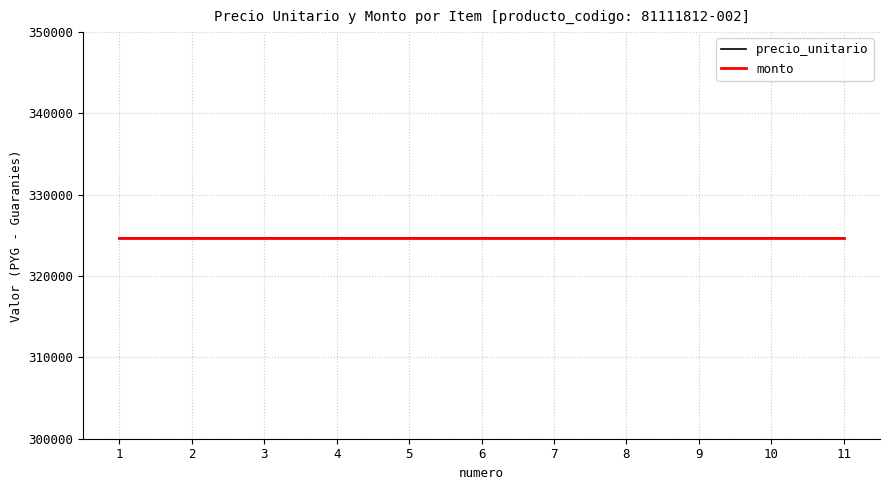

True or false: cantidad and precio_unitario cross at least once.

False